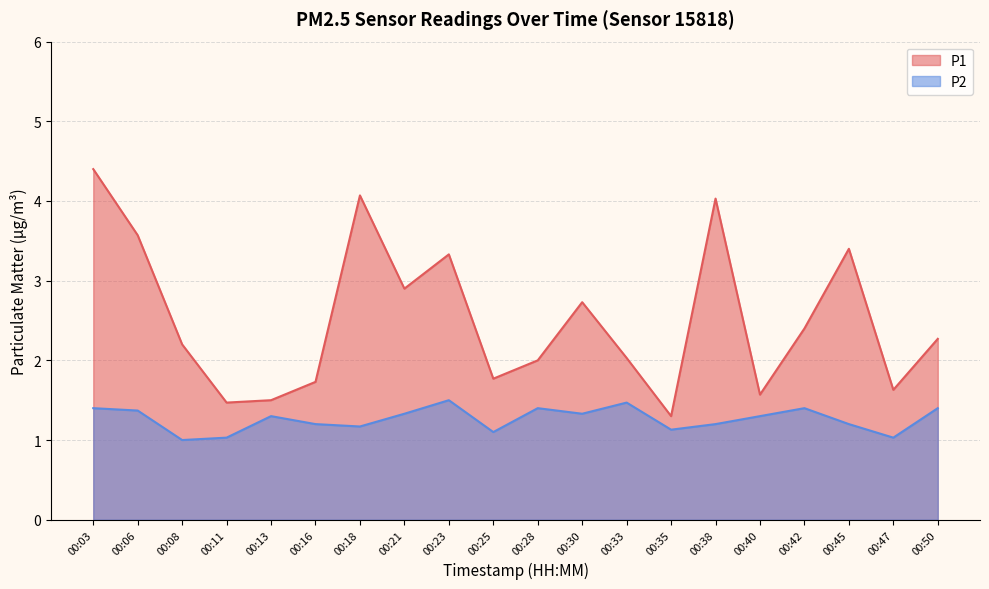

What are all the series names shown in the legend?

P1, P2